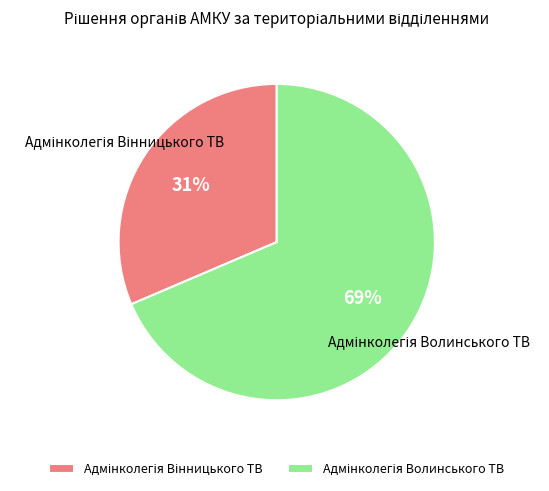

How many slices are in this pie chart?

2